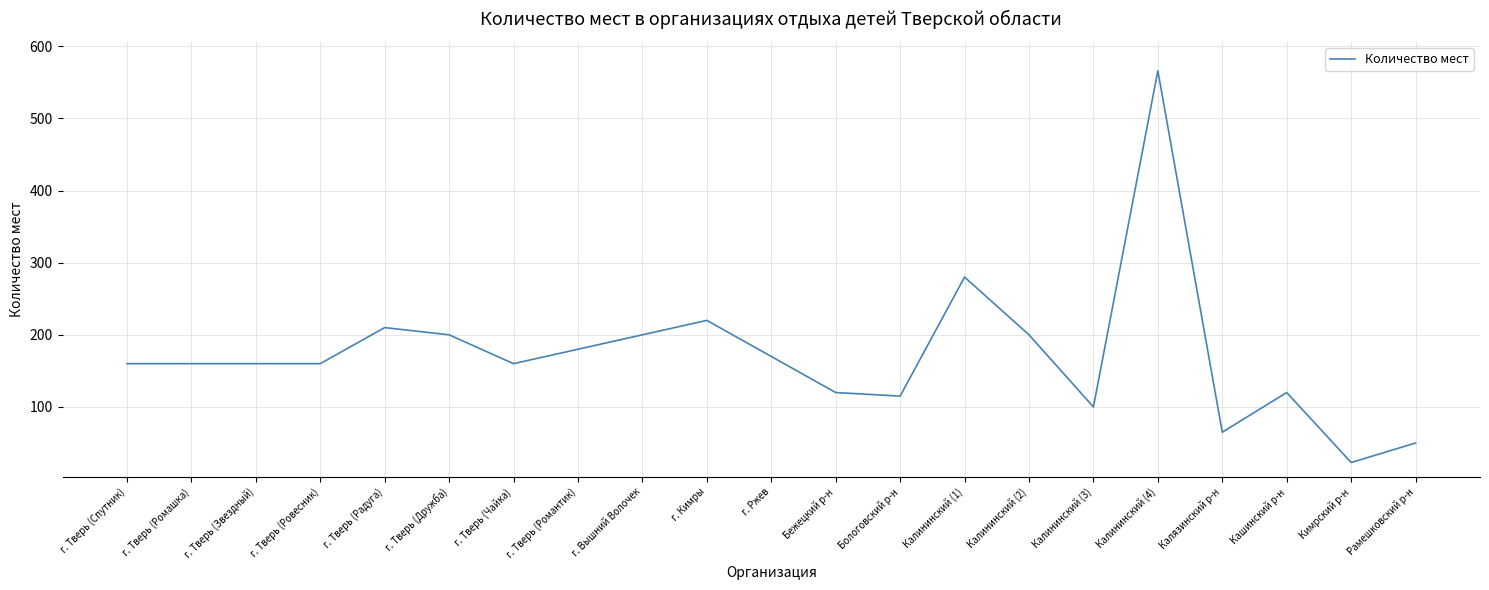

What value does the data have at г. Тверь (Ромашка)?

160